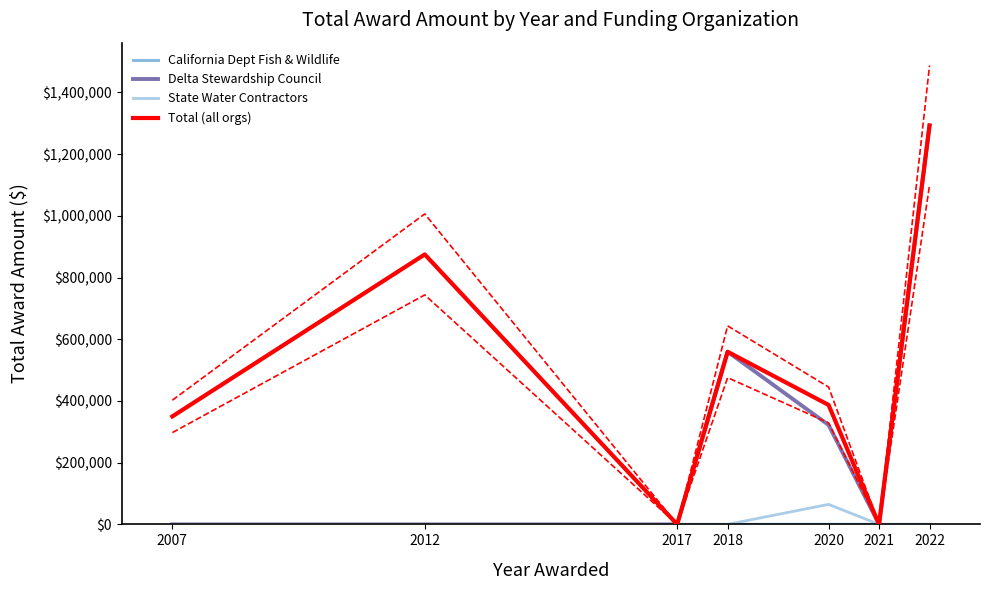

How many interior local peaks does the Total (all orgs) series have?

2